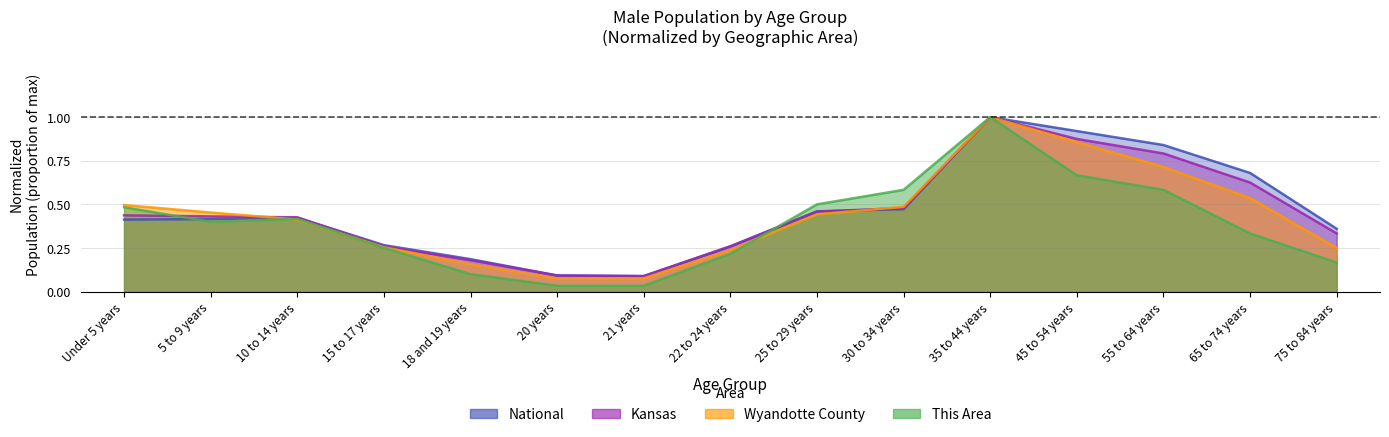

Reading right to left, extract all data points from this chart.

This Area: 0.2	0.3	0.6	0.7	1.0	0.6	0.5	0.2	0.0	0.0	0.1	0.2	0.4	0.4	0.5
Wyandotte County: 0.2	0.5	0.7	0.9	1.0	0.5	0.4	0.2	0.1	0.1	0.2	0.3	0.4	0.5	0.5
Kansas: 0.3	0.6	0.8	0.9	1.0	0.5	0.5	0.3	0.1	0.1	0.2	0.3	0.4	0.4	0.4
National: 0.4	0.7	0.8	0.9	1.0	0.5	0.5	0.3	0.1	0.1	0.2	0.3	0.4	0.4	0.4